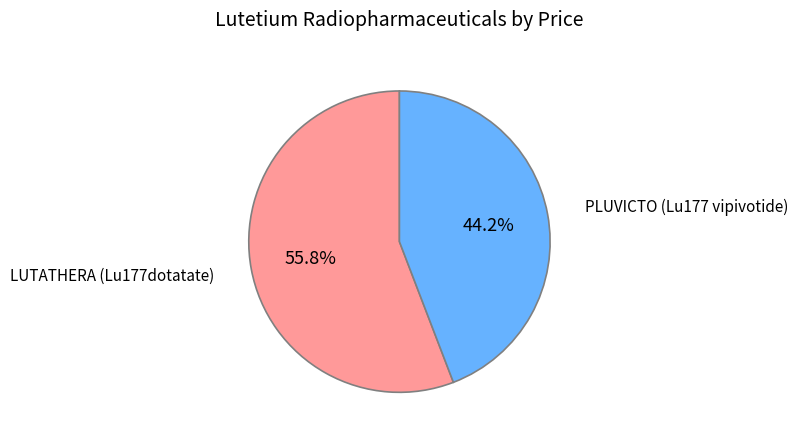

Rank the categories by value from highest to lowest.

LUTATHERA (Lu177dotatate), PLUVICTO (Lu177 vipivotide)